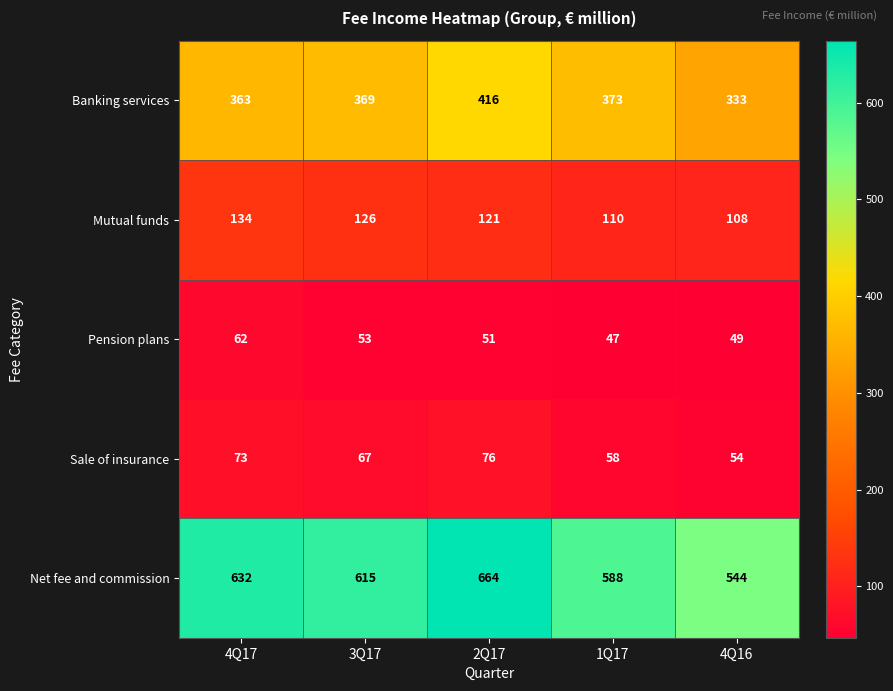

Reading right to left, extract all data points from this chart.

Banking services: 333	373	416	369	363
Mutual funds: 108	110	121	126	134
Pension plans: 49	47	51	53	62
Sale of insurance: 54	58	76	67	73
Net fee and commission: 544	588	664	615	632